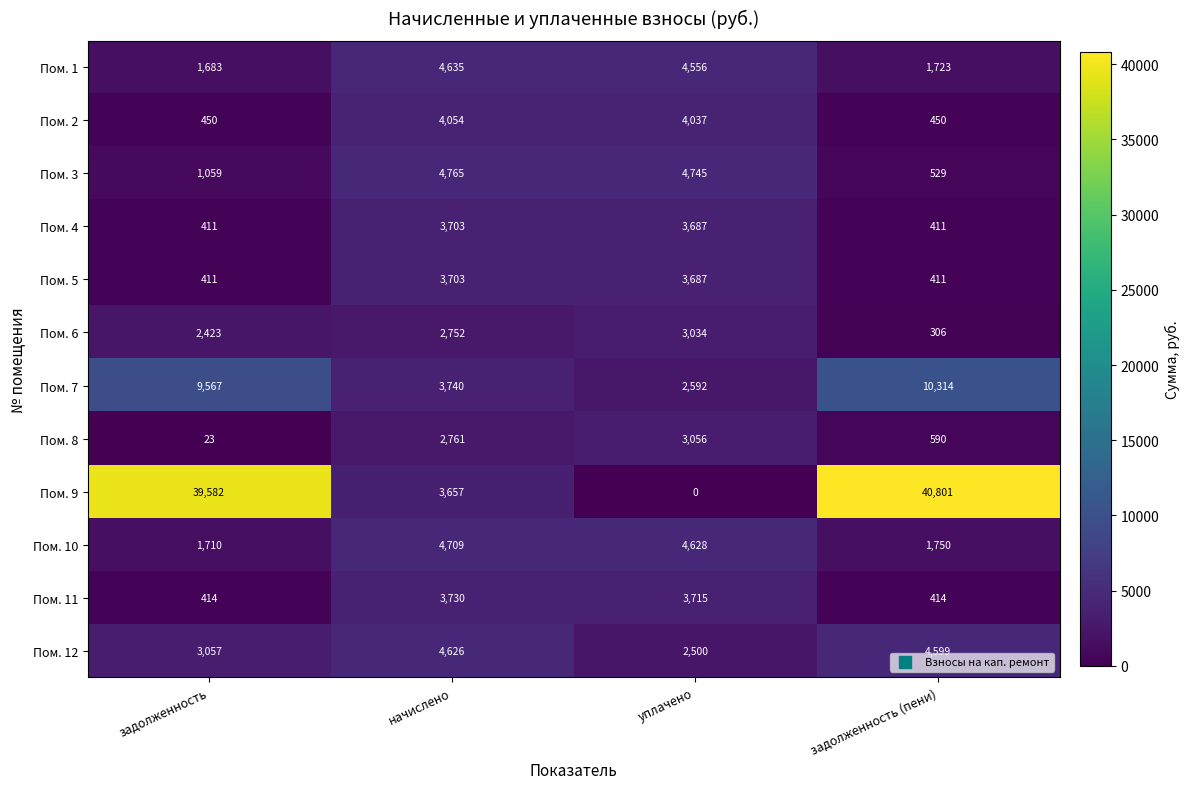

The value of Пом. 8 at задолженность (пени) is 873. True or false?

False